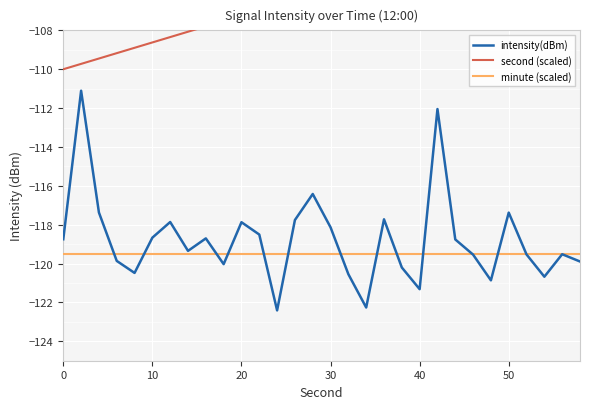

How many lines are shown in the chart?

3